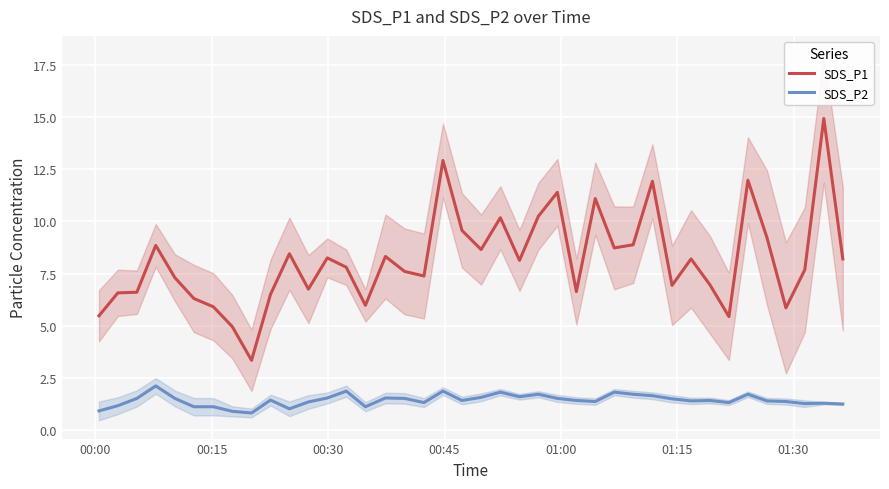

What is the minimum value for SDS_P1?

3.3